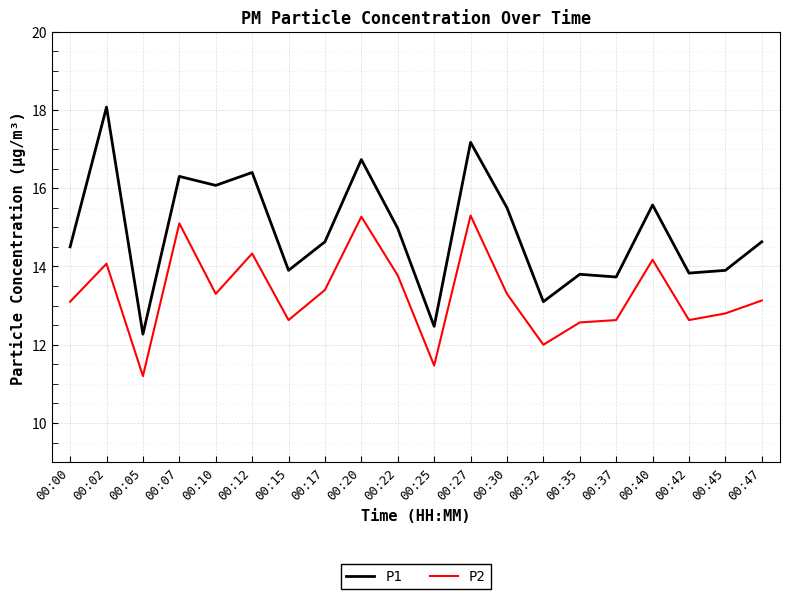

Does the chart have visible grid lines?

Yes